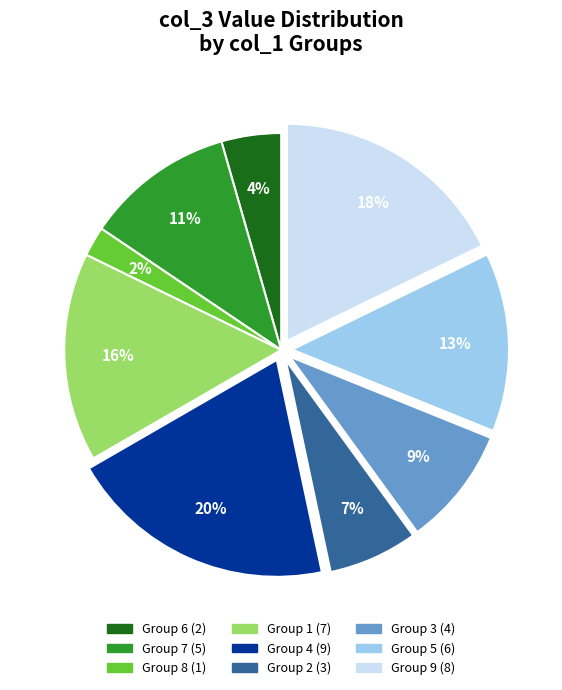

Is there any slice that represents more than half of the pie?

No